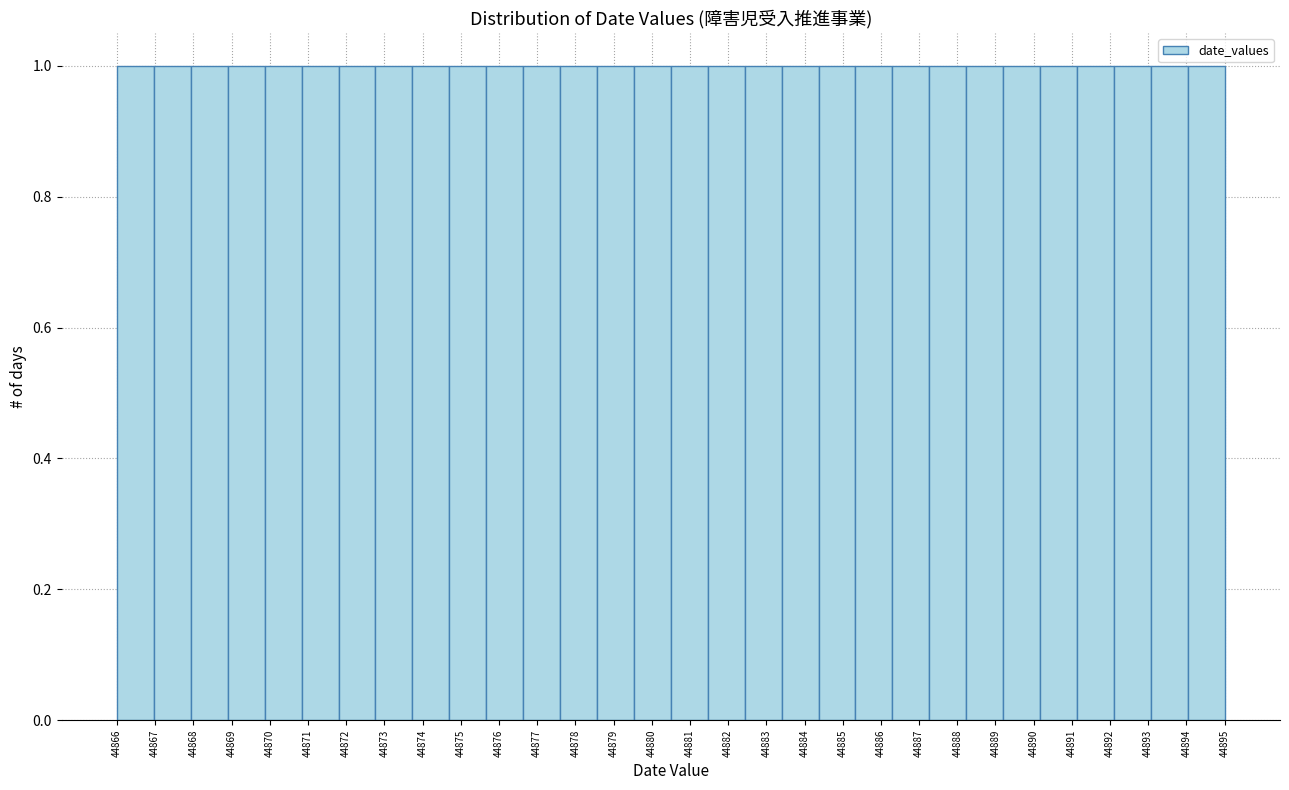

What is the height of the bar covering 44892.1 to 44893.1 on the x-axis? Neither the bar edges nor the heights are printed on the chart, so give them approximately, as read against the axes.

1